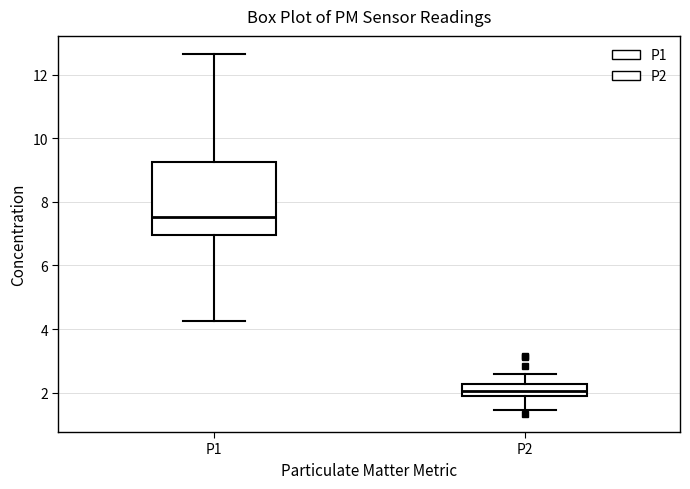

Which box's median line is the lowest?

P2